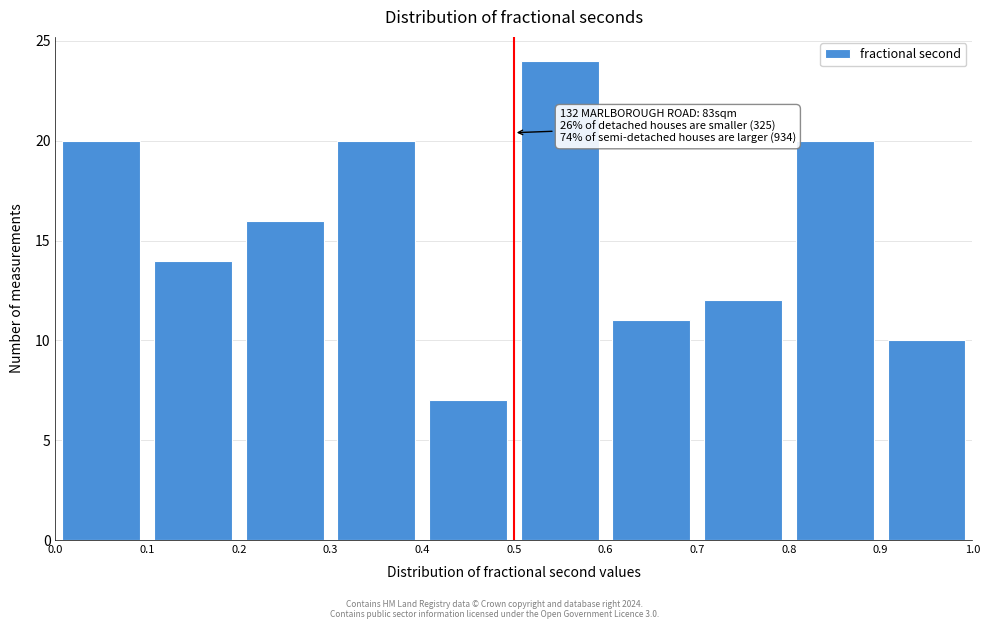

Which range on the x-axis has the tallest bar?

0.5 to 0.6